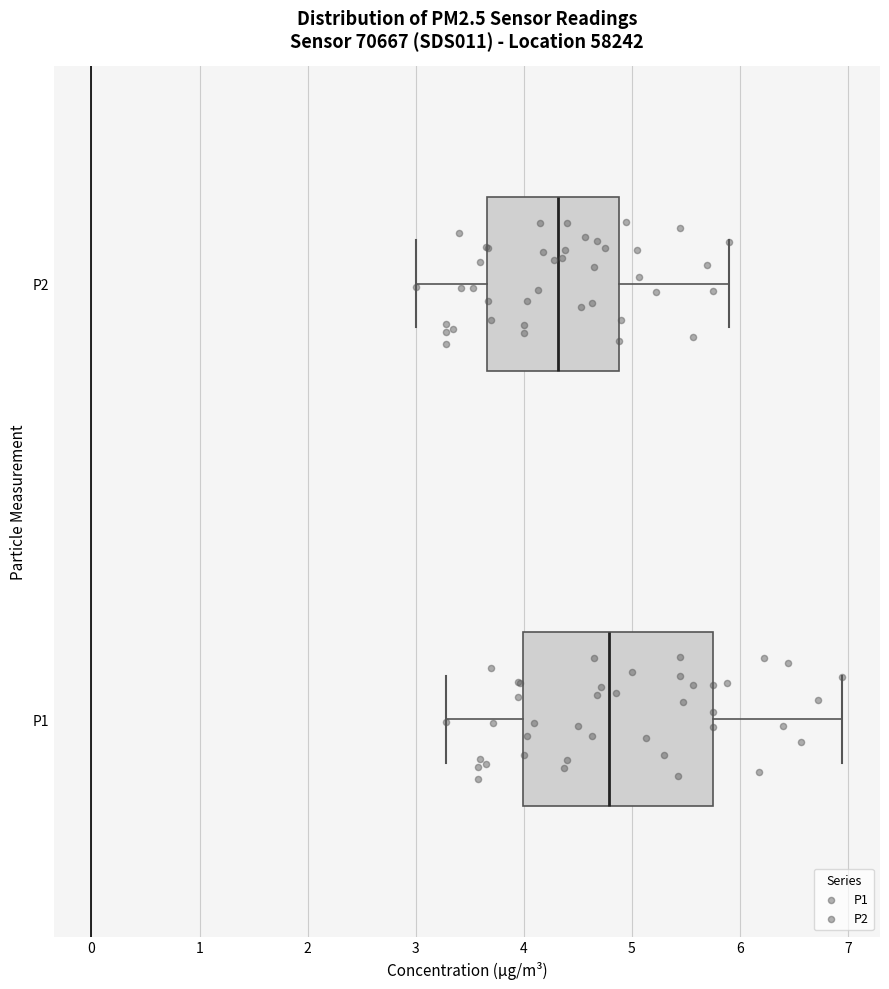

Which box's median line is the furthest to the left?

P2